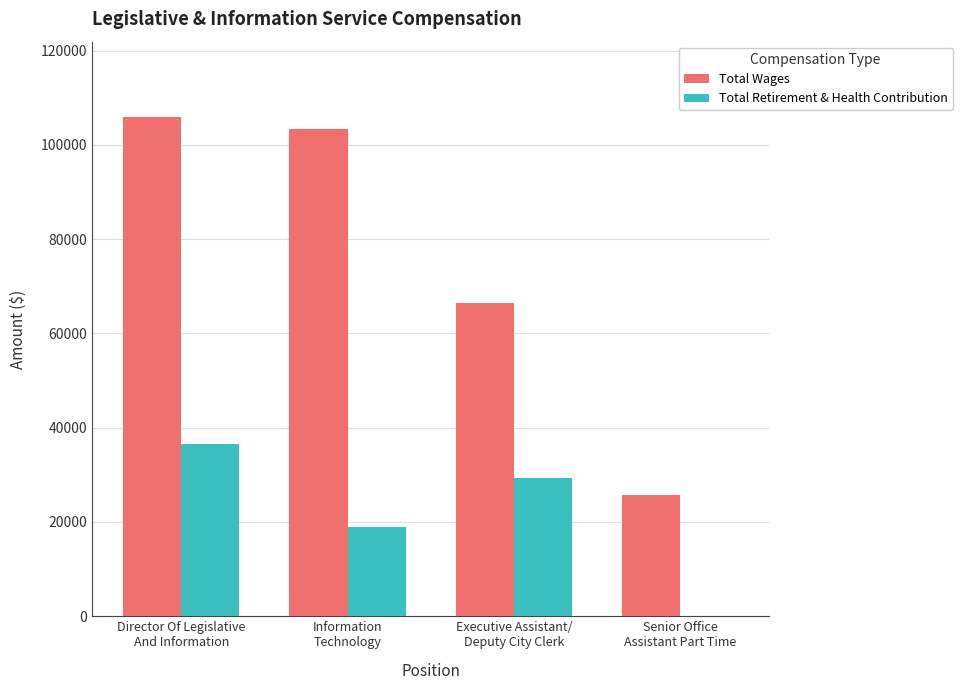

What is the total value across all series at Senior Office
Assistant Part Time?

25726